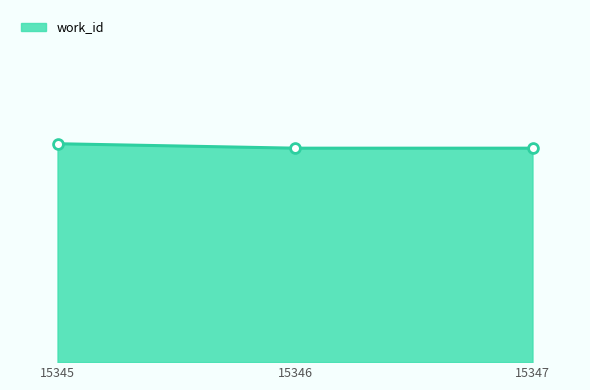

What is the ratio of the value at 15345 to the value at 15346?

1.0